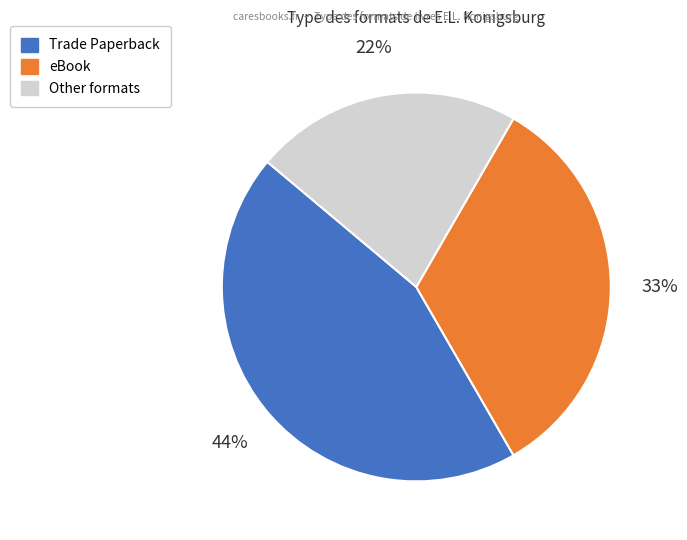

Is there any slice that represents more than half of the pie?

No